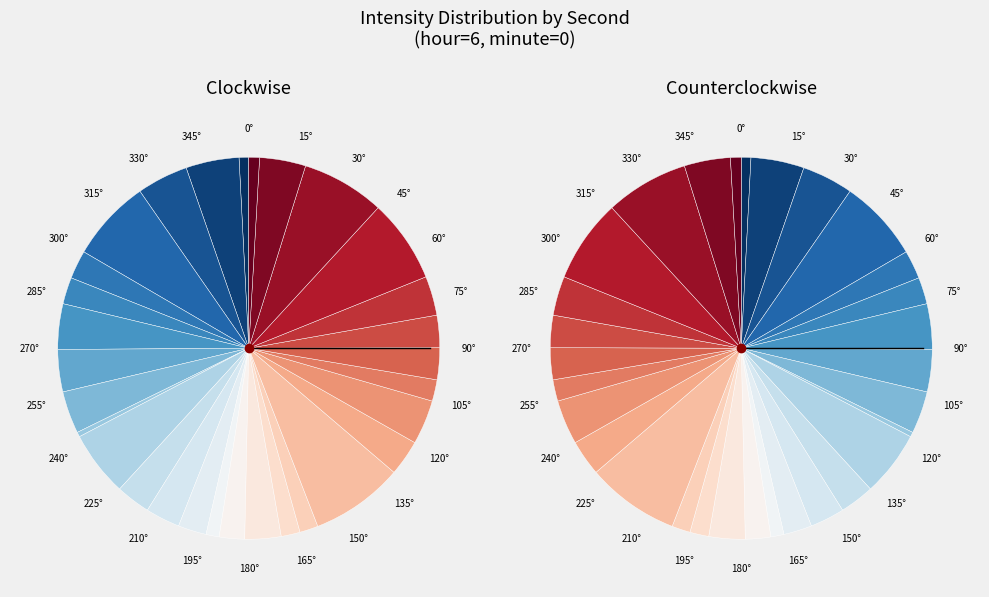

What percentage is the 44 slice, to the nearest percent?

3%